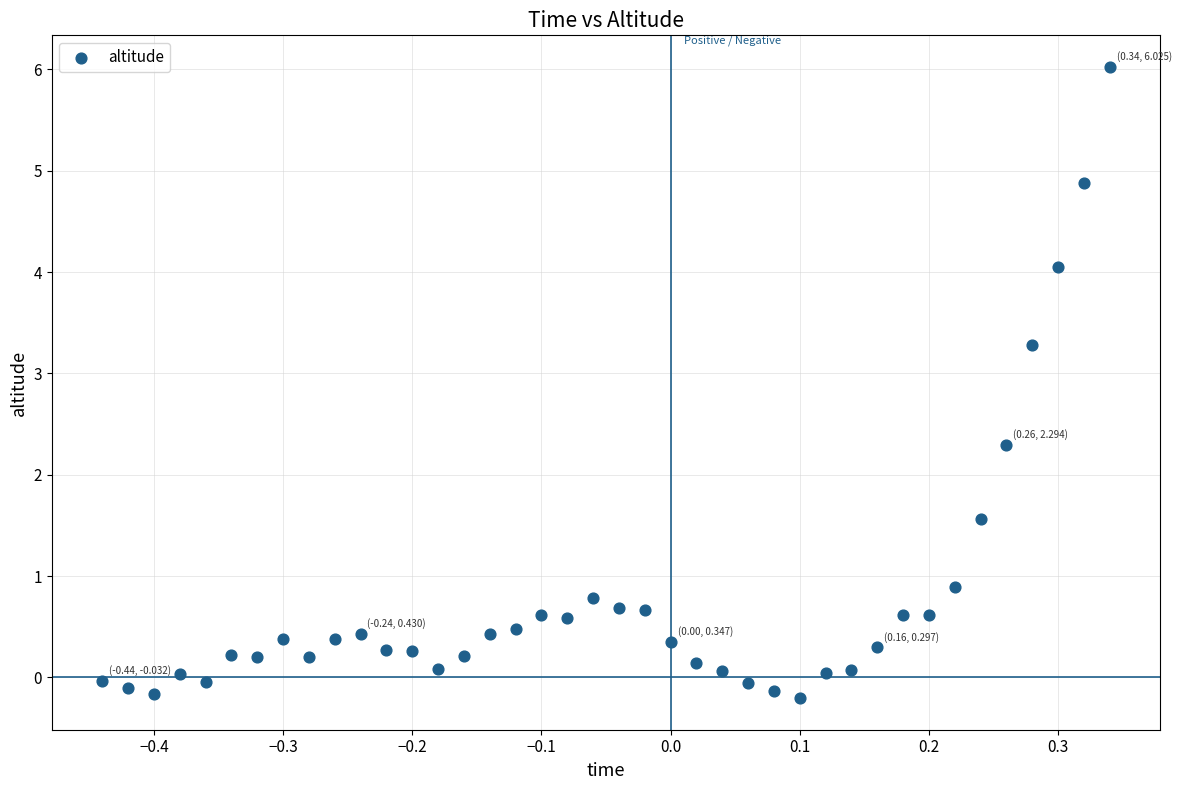

What is the range of X values (max minus min)?

0.8